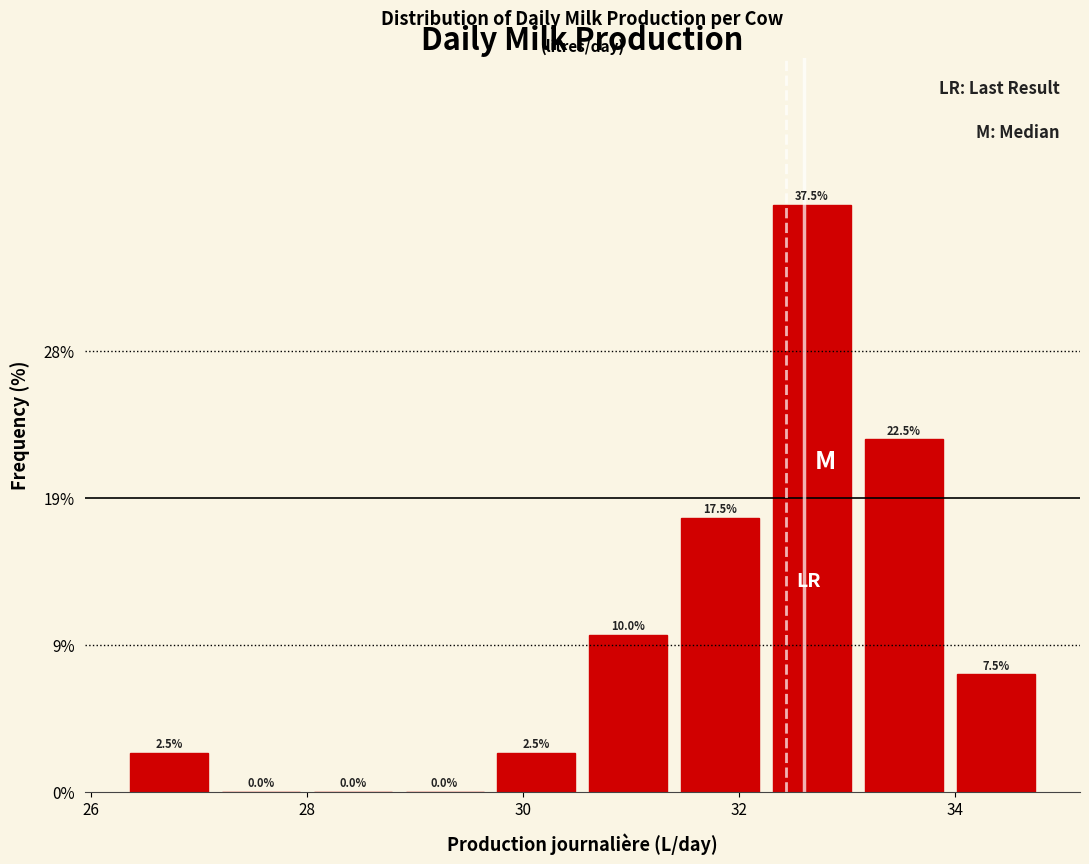

Reading left to right, list every bar in this chart as the range it spans on the x-axis followed by its height. The bar edges are not printed on the chart, so give them approximately, as read against the axis.

26.30 to 27.15: 2.5
27.15 to 28.00: 0.0
28.00 to 28.85: 0.0
28.85 to 29.70: 0.0
29.70 to 30.55: 2.5
30.55 to 31.40: 10.0
31.40 to 32.25: 17.5
32.25 to 33.10: 37.5
33.10 to 33.95: 22.5
33.95 to 34.80: 7.5